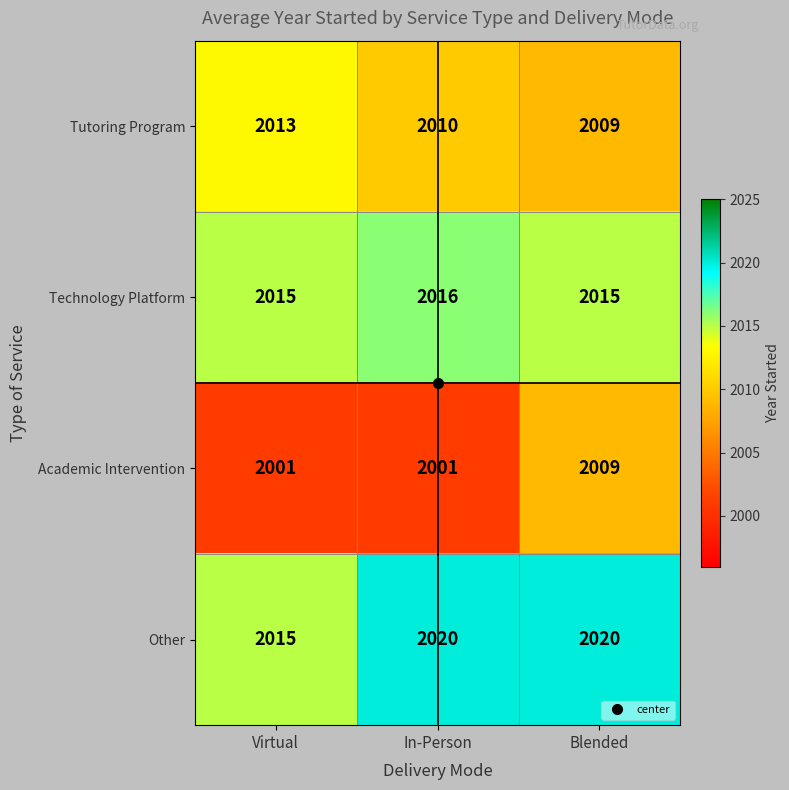

True or false: Other has a value of 2020 at Blended.

True